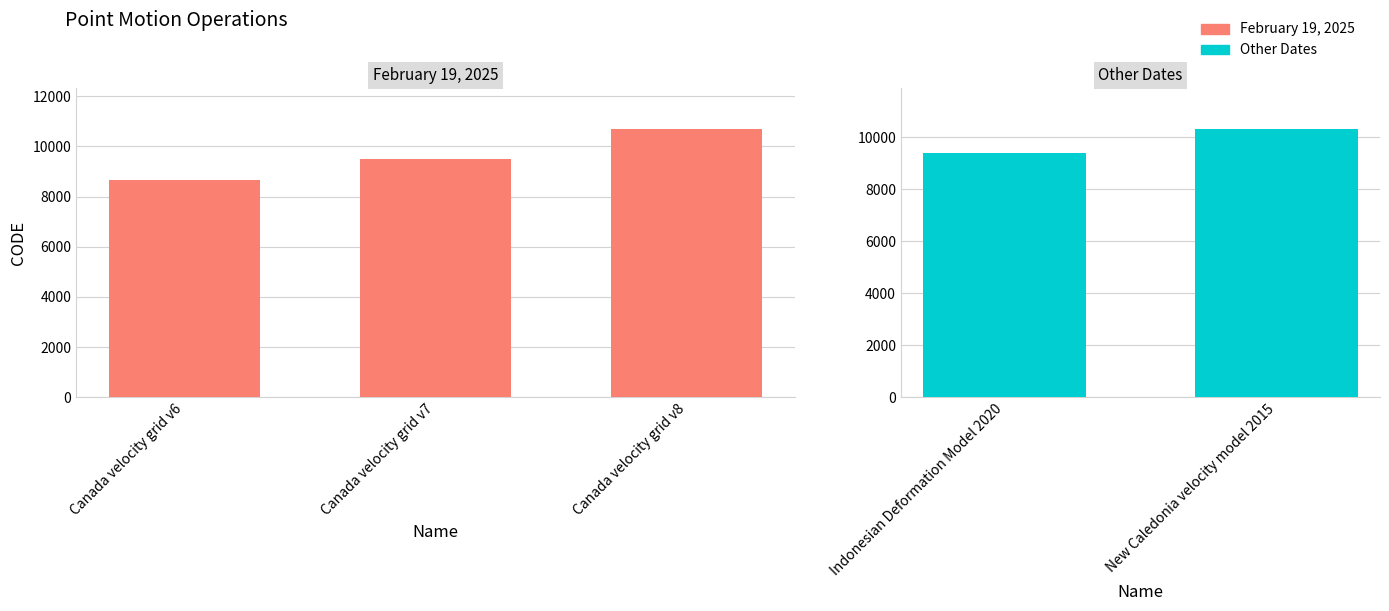

What is the average value?

9713